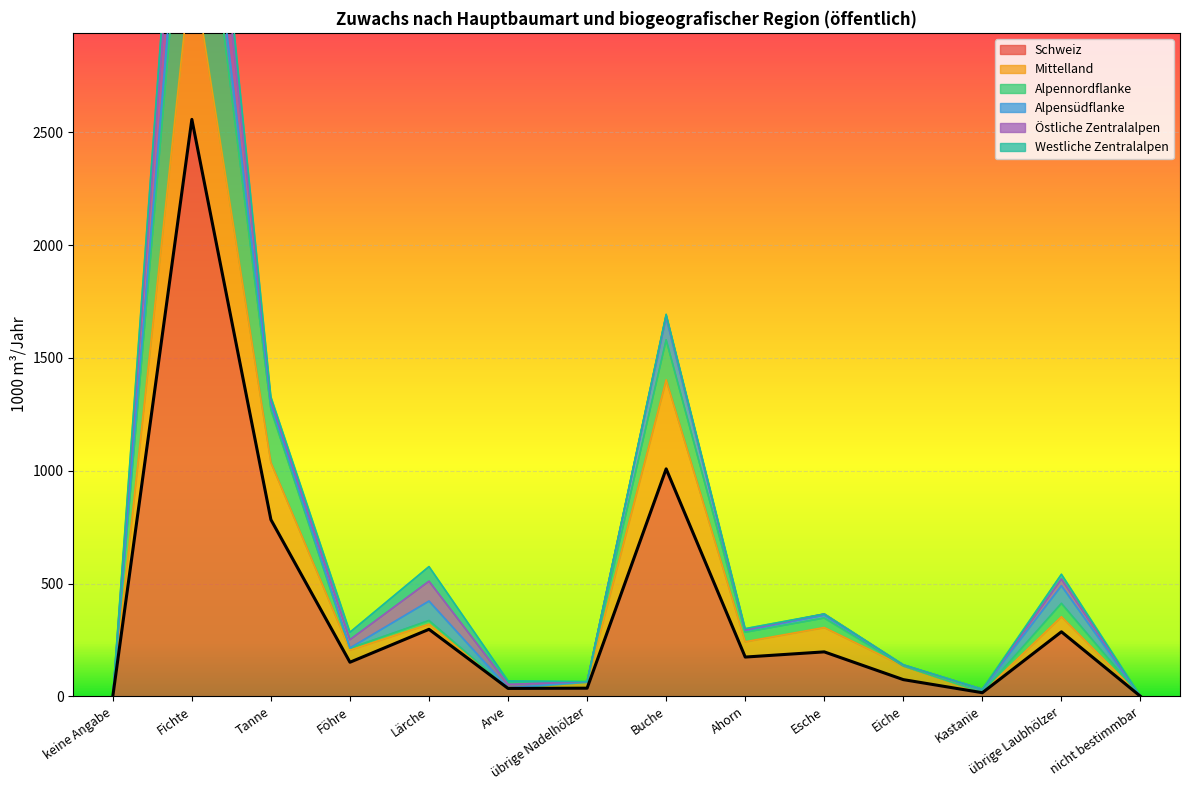

What is the highest value of the Alpennordflanke series?

4809